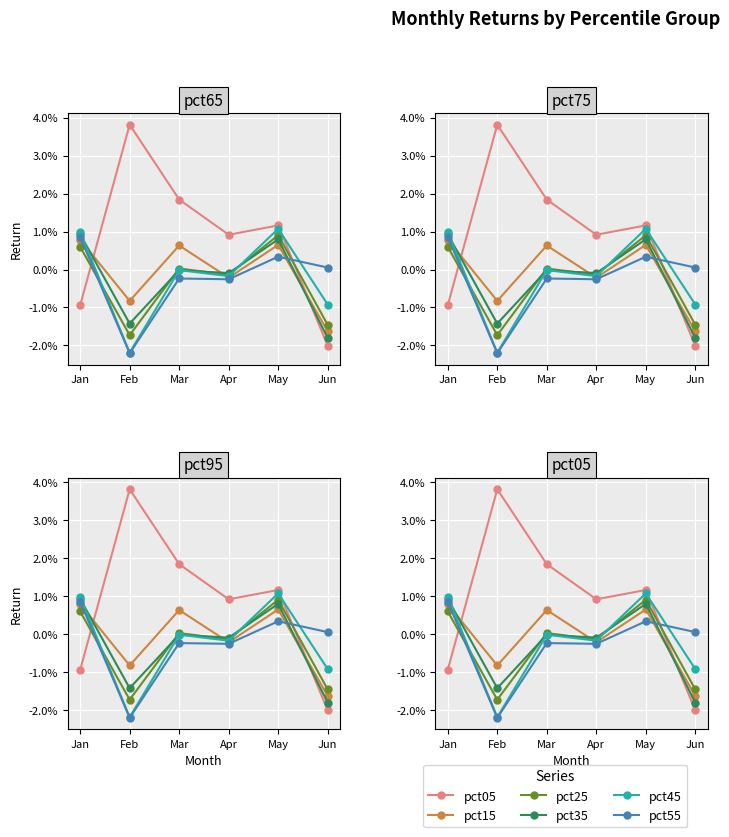

Where do pct15 and pct55 first cross each other?

Jan and Feb